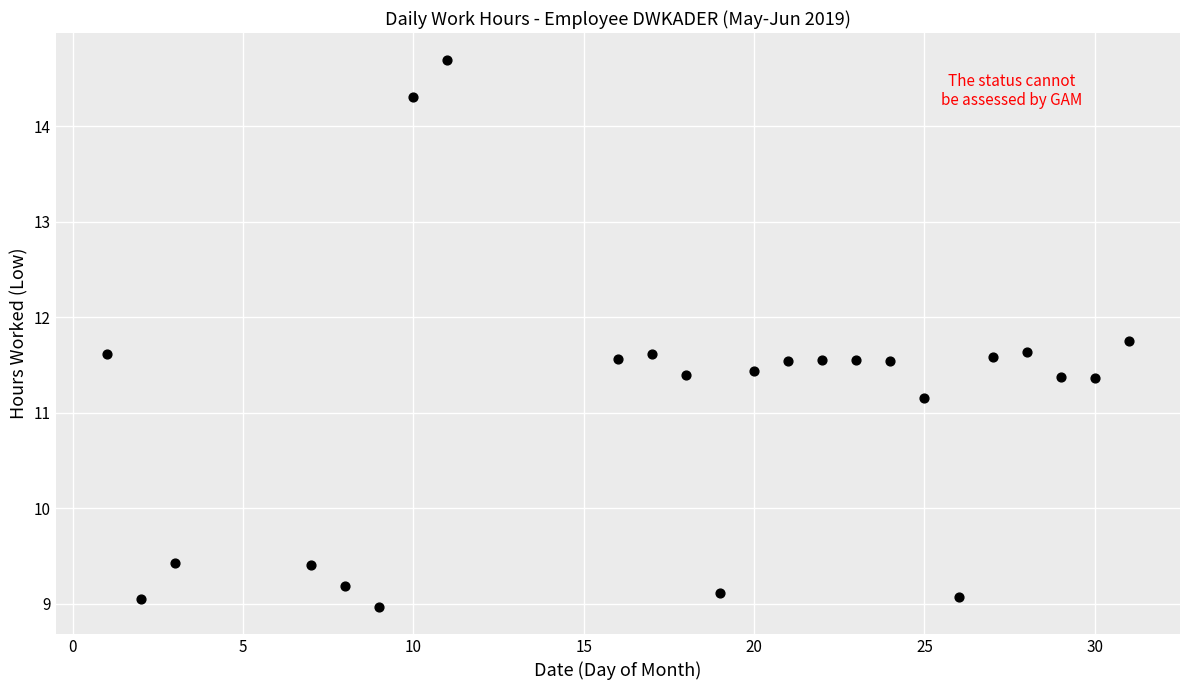

What Y value in the scatter plot is closest to 11?

11.2